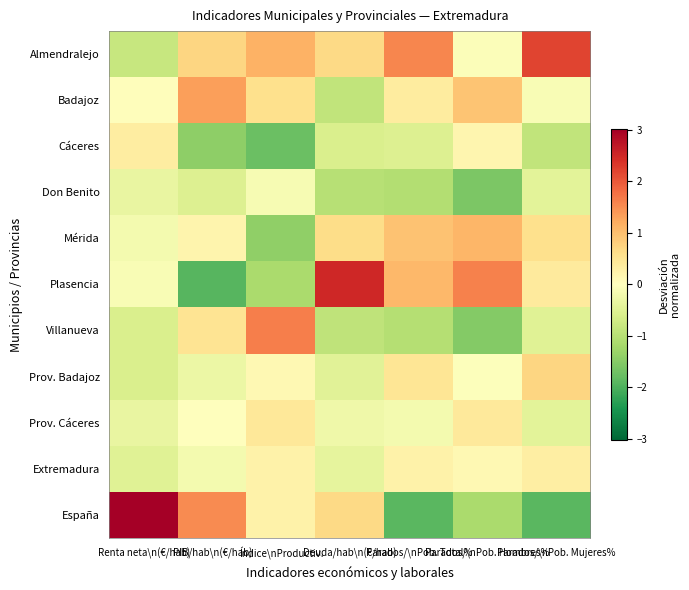

Reading right to left, what are all the values shown in this chart?

Almendralejo: Parados/\nPob. Mujeres%=2.2	Parados/\nPob. Hombres%=-0.1	Parados/\nPob. Total%=1.6	Deuda/hab\n(€/hab)=0.7	Índice\nProductiv.=1.2	PIB/hab\n(€/hab)=0.7	Renta neta\n(€/hab)=-0.8
Badajoz: Parados/\nPob. Mujeres%=-0.1	Parados/\nPob. Hombres%=0.9	Parados/\nPob. Total%=0.4	Deuda/hab\n(€/hab)=-0.9	Índice\nProductiv.=0.6	PIB/hab\n(€/hab)=1.3	Renta neta\n(€/hab)=0.0
Cáceres: Parados/\nPob. Mujeres%=-0.9	Parados/\nPob. Hombres%=0.2	Parados/\nPob. Total%=-0.5	Deuda/hab\n(€/hab)=-0.6	Índice\nProductiv.=-1.7	PIB/hab\n(€/hab)=-1.4	Renta neta\n(€/hab)=0.3
Don Benito: Parados/\nPob. Mujeres%=-0.4	Parados/\nPob. Hombres%=-1.6	Parados/\nPob. Total%=-1.1	Deuda/hab\n(€/hab)=-1.0	Índice\nProductiv.=-0.1	PIB/hab\n(€/hab)=-0.5	Renta neta\n(€/hab)=-0.3
Mérida: Parados/\nPob. Mujeres%=0.6	Parados/\nPob. Hombres%=1.1	Parados/\nPob. Total%=0.9	Deuda/hab\n(€/hab)=0.6	Índice\nProductiv.=-1.4	PIB/hab\n(€/hab)=0.2	Renta neta\n(€/hab)=-0.2
Plasencia: Parados/\nPob. Mujeres%=0.4	Parados/\nPob. Hombres%=1.6	Parados/\nPob. Total%=1.1	Deuda/hab\n(€/hab)=2.5	Índice\nProductiv.=-1.1	PIB/hab\n(€/hab)=-1.9	Renta neta\n(€/hab)=-0.1
Villanueva: Parados/\nPob. Mujeres%=-0.5	Parados/\nPob. Hombres%=-1.5	Parados/\nPob. Total%=-1.0	Deuda/hab\n(€/hab)=-0.9	Índice\nProductiv.=1.6	PIB/hab\n(€/hab)=0.5	Renta neta\n(€/hab)=-0.6
Prov. Badajoz: Parados/\nPob. Mujeres%=0.7	Parados/\nPob. Hombres%=-0.0	Parados/\nPob. Total%=0.5	Deuda/hab\n(€/hab)=-0.5	Índice\nProductiv.=0.1	PIB/hab\n(€/hab)=-0.3	Renta neta\n(€/hab)=-0.6
Prov. Cáceres: Parados/\nPob. Mujeres%=-0.4	Parados/\nPob. Hombres%=0.4	Parados/\nPob. Total%=-0.2	Deuda/hab\n(€/hab)=-0.2	Índice\nProductiv.=0.4	PIB/hab\n(€/hab)=0.0	Renta neta\n(€/hab)=-0.3
Extremadura: Parados/\nPob. Mujeres%=0.3	Parados/\nPob. Hombres%=0.1	Parados/\nPob. Total%=0.2	Deuda/hab\n(€/hab)=-0.4	Índice\nProductiv.=0.2	PIB/hab\n(€/hab)=-0.2	Renta neta\n(€/hab)=-0.5
España: Parados/\nPob. Mujeres%=-1.9	Parados/\nPob. Hombres%=-1.1	Parados/\nPob. Total%=-1.9	Deuda/hab\n(€/hab)=0.7	Índice\nProductiv.=0.2	PIB/hab\n(€/hab)=1.5	Renta neta\n(€/hab)=3.0